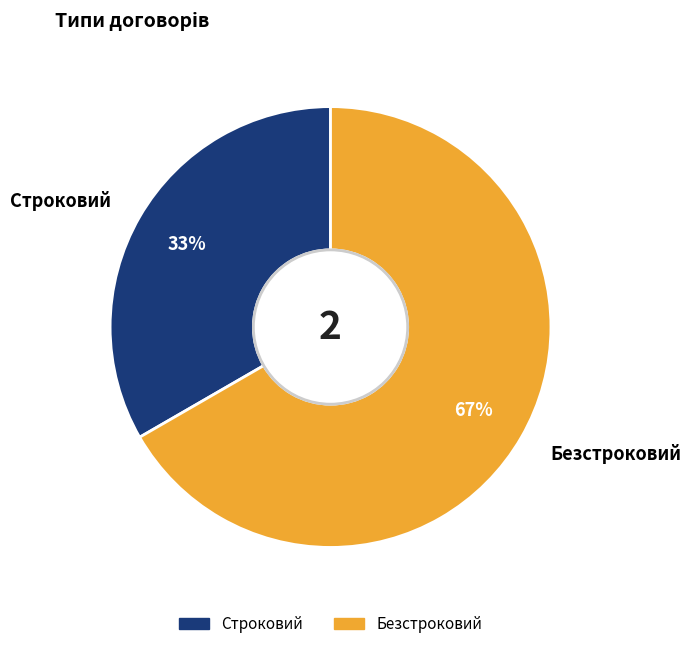

How many slices are in this pie chart?

2